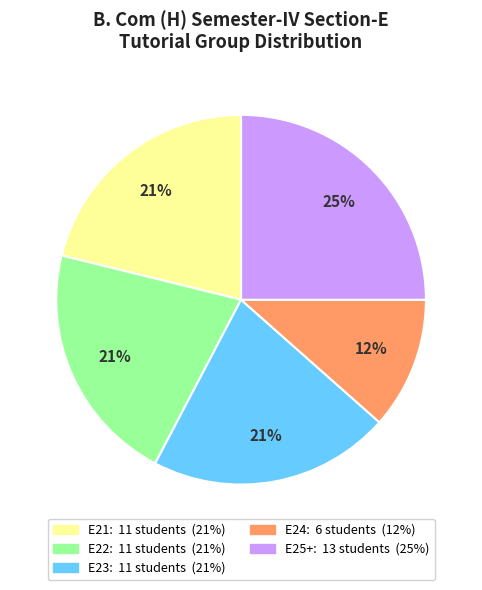

To the nearest percent, what is the average slice percentage?

20%